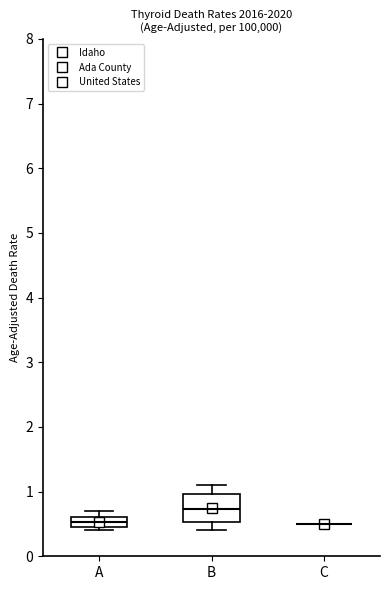

Comparing the boxes themselves (not the whiskers), which one is the tallest?

B